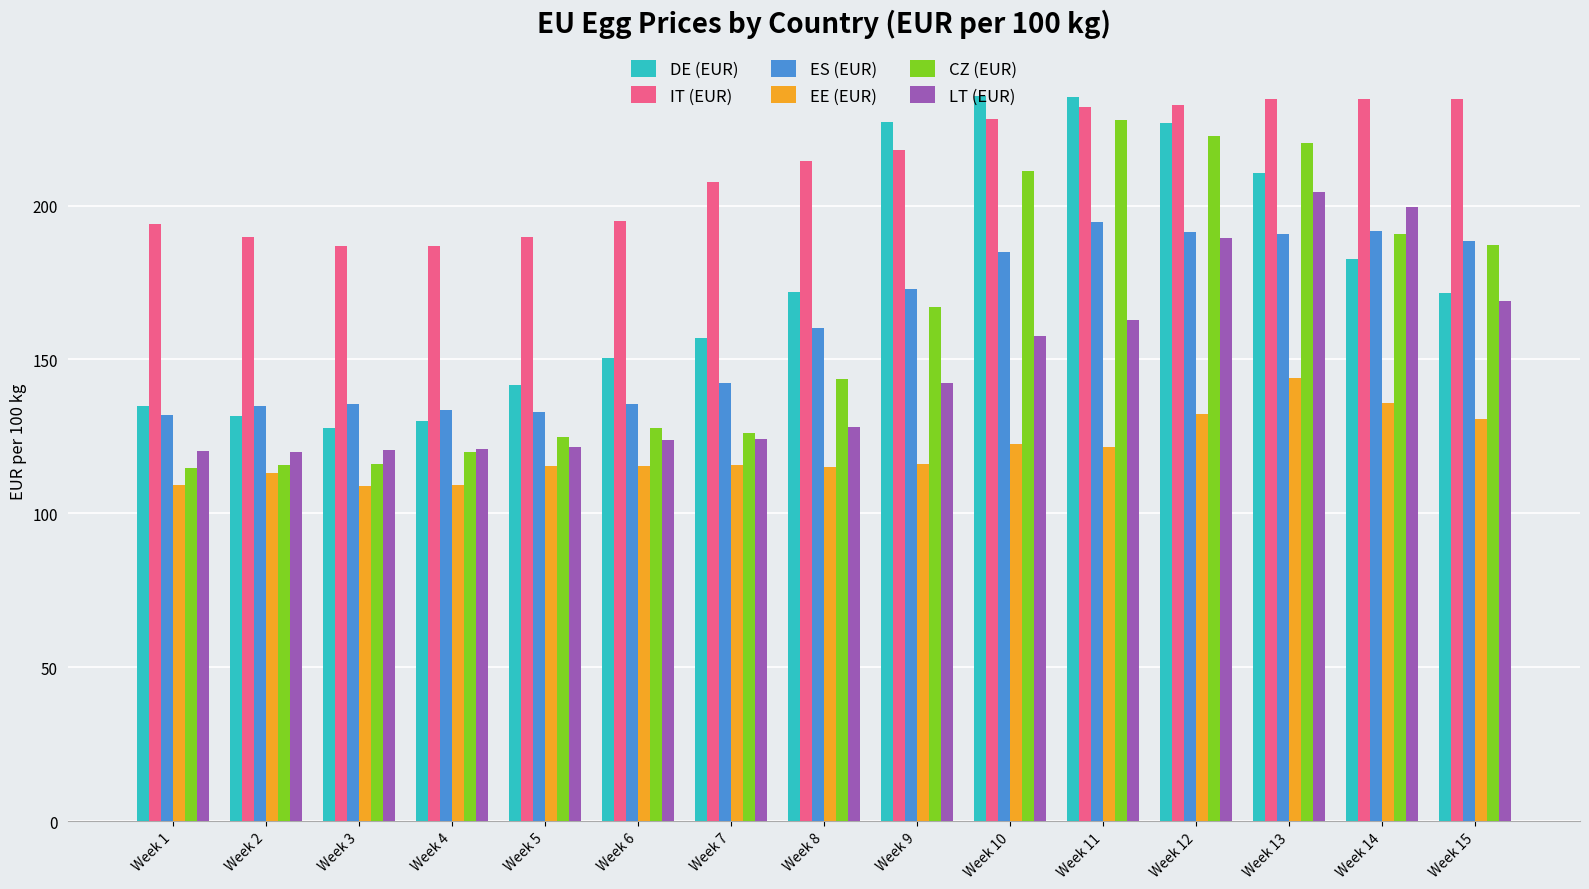

Does the chart contain any negative values?

No